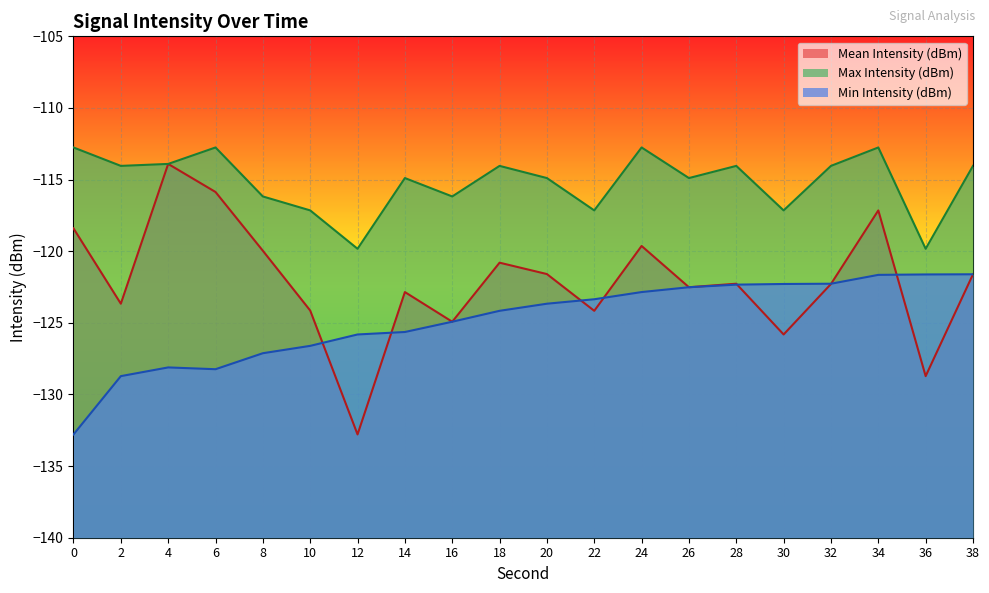

Reading left to right, extract all data points from this chart.

Mean Intensity (dBm): 0=-118.4	2=-123.7	4=-113.9	6=-115.9	8=-120.0	10=-124.1	12=-132.8	14=-122.9	16=-124.9	18=-120.8	20=-121.6	22=-124.2	24=-119.6	26=-122.5	28=-122.3	30=-125.8	32=-122.3	34=-117.2	36=-128.7	38=-121.6
Max Intensity (dBm): 0=-112.8	2=-114.0	4=-113.9	6=-112.8	8=-116.2	10=-117.2	12=-119.8	14=-114.9	16=-116.2	18=-114.0	20=-114.9	22=-117.2	24=-112.8	26=-114.9	28=-114.0	30=-117.2	32=-114.0	34=-112.8	36=-119.8	38=-114.0
Min Intensity (dBm): 0=-132.8	2=-128.7	4=-128.1	6=-128.2	8=-127.1	10=-126.6	12=-125.8	14=-125.6	16=-124.9	18=-124.2	20=-123.7	22=-123.4	24=-122.9	26=-122.5	28=-122.3	30=-122.3	32=-122.3	34=-121.7	36=-121.6	38=-121.6